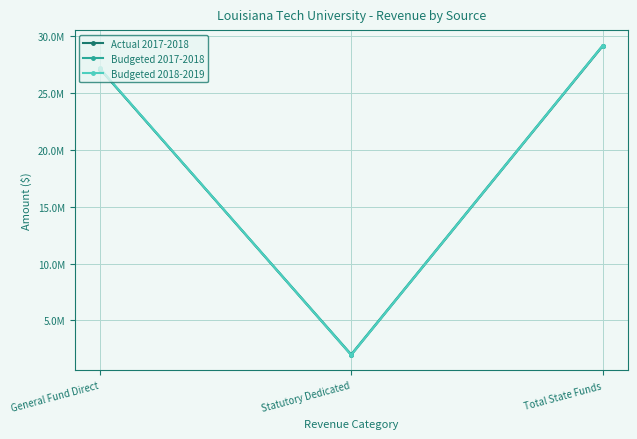

Is this an area chart (filled region under the line)?

No